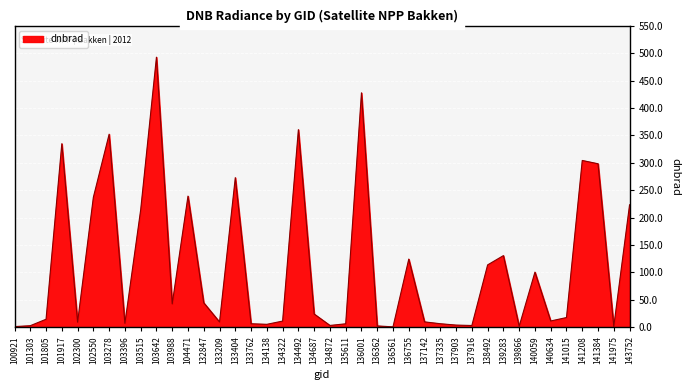

At which label is the value closest to 246?

104471